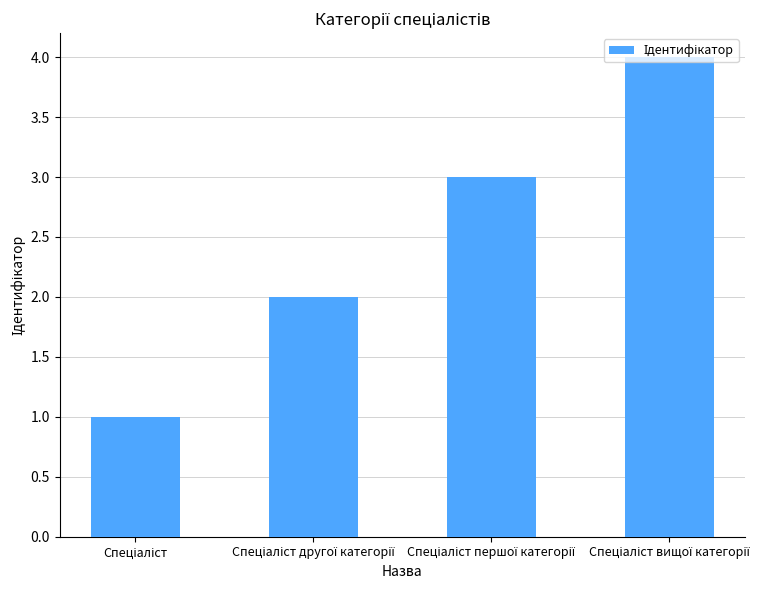

What is the sum of all values?

10